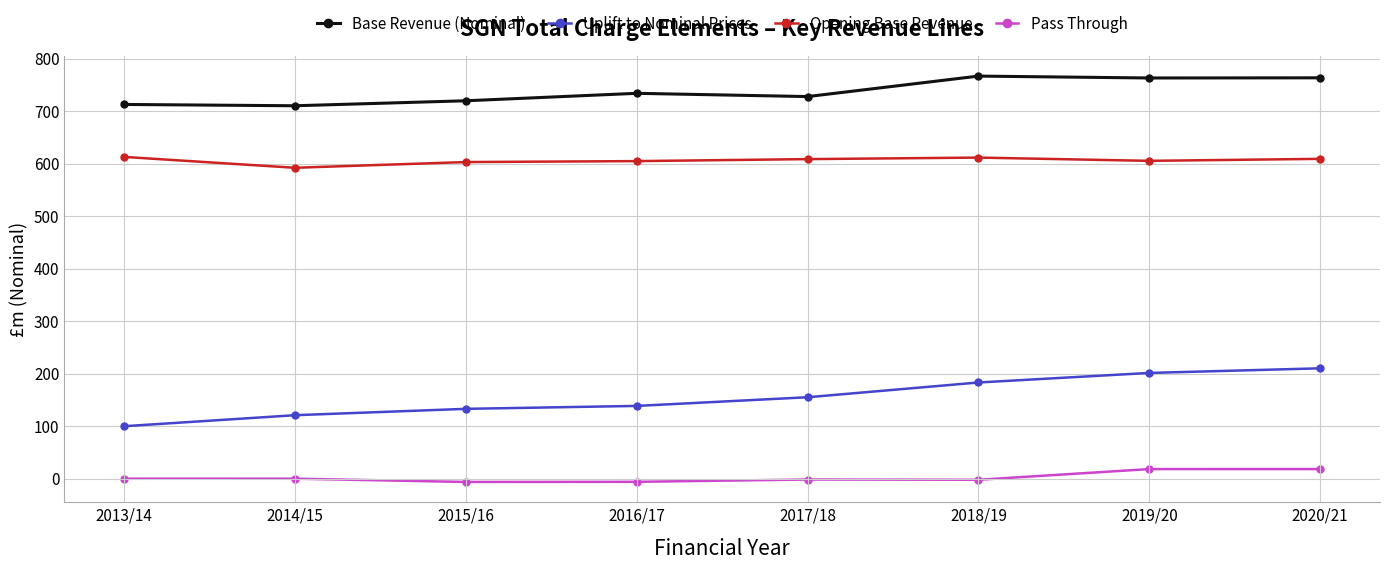

Does the chart display data point markers on the line(s)?

Yes